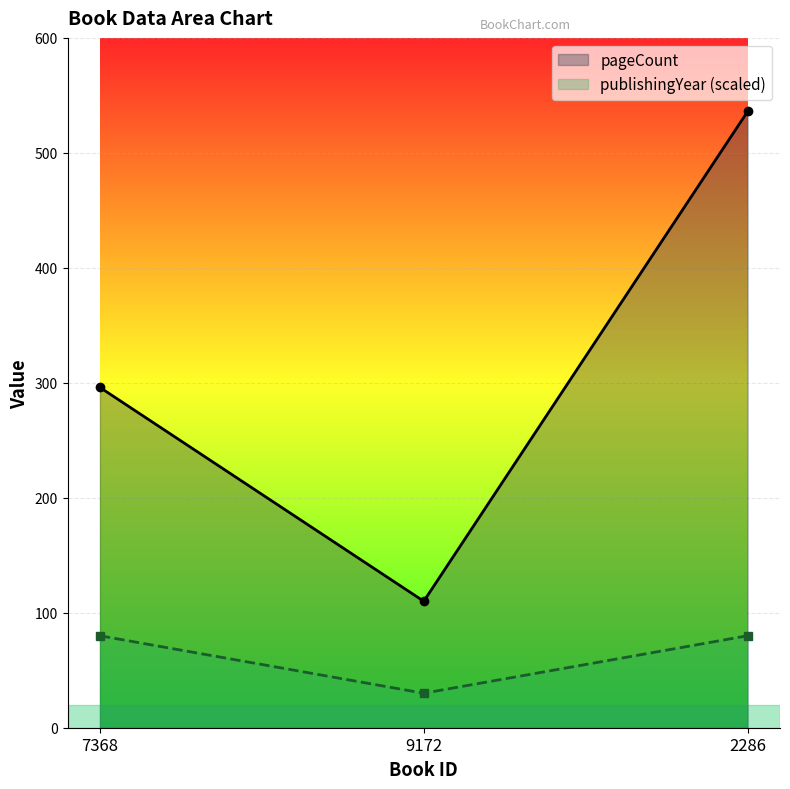

At how many categories does at least one series exceed 105?

3